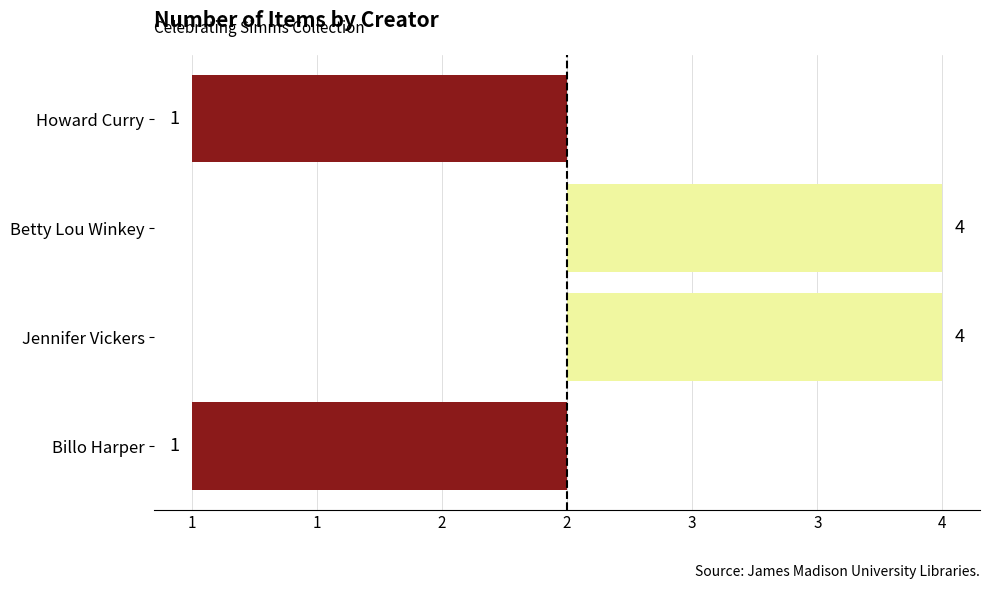

Are the bars horizontal?

Yes